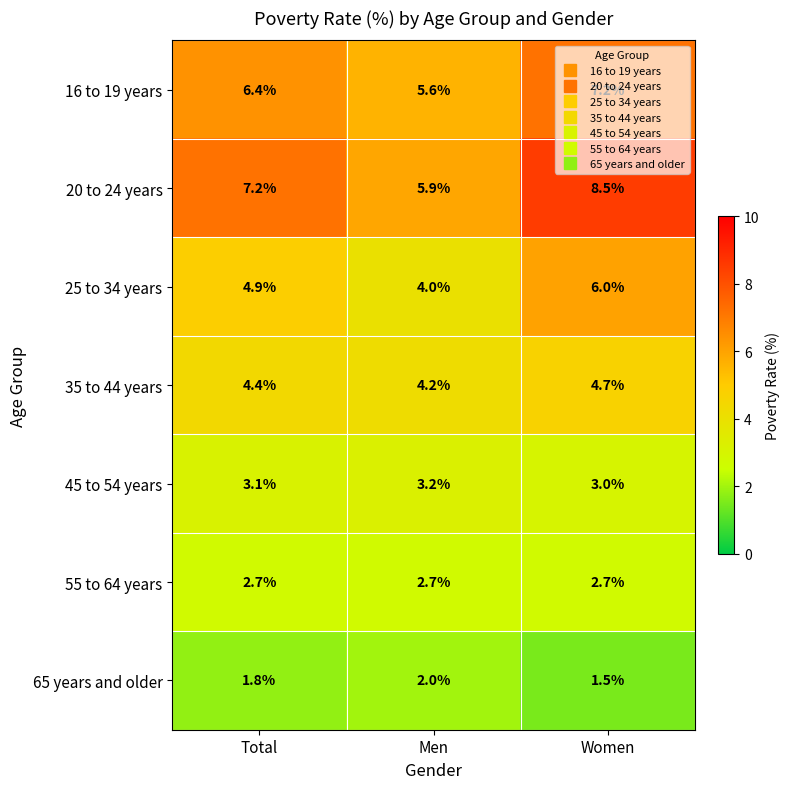

Which series has the largest range (max minus min)?

20 to 24 years